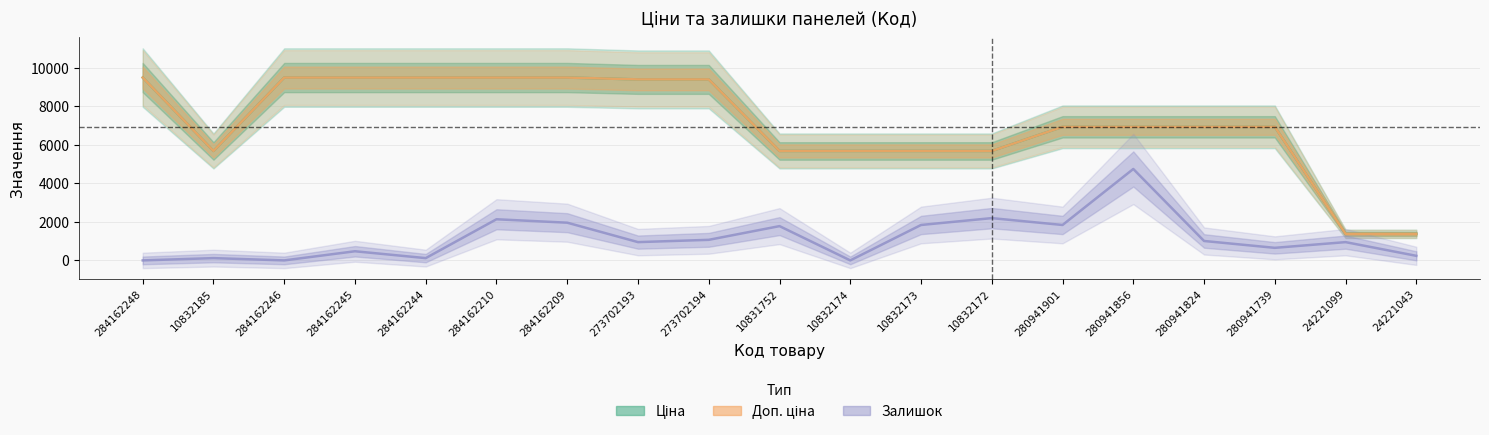

Which series changed the most between 10832185 and 24221043?

Доп. ціна